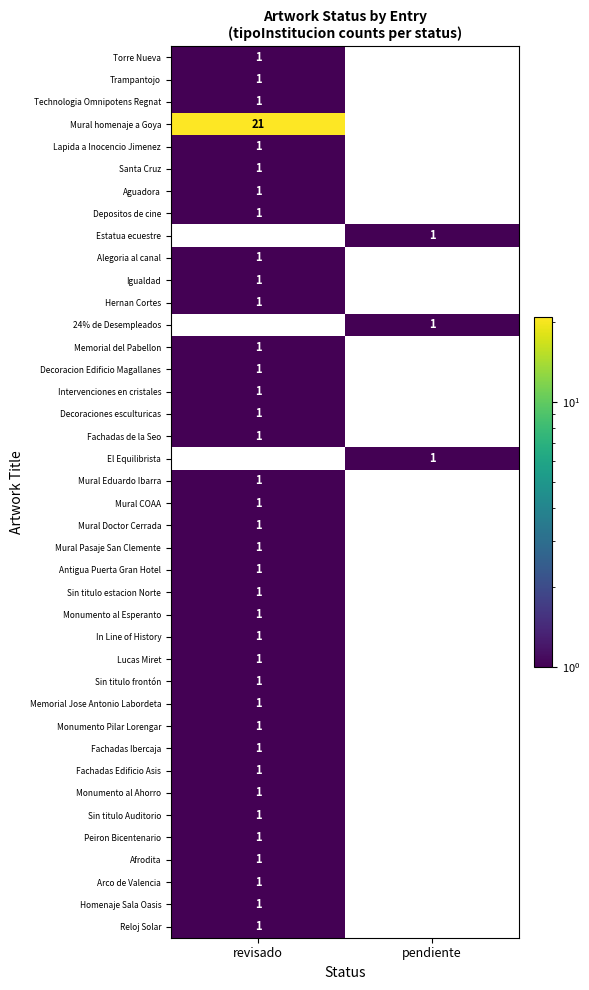

Is it true that Fachadas de la Seo equals 1 at revisado?

True